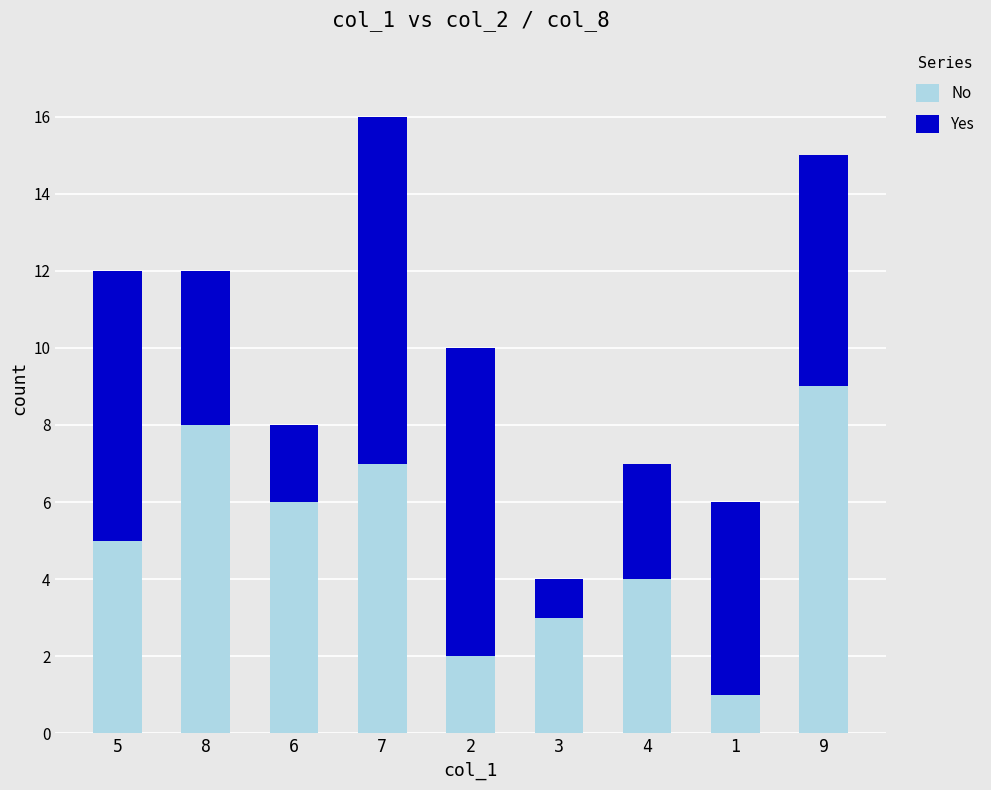

At which label does No reach its minimum?

1